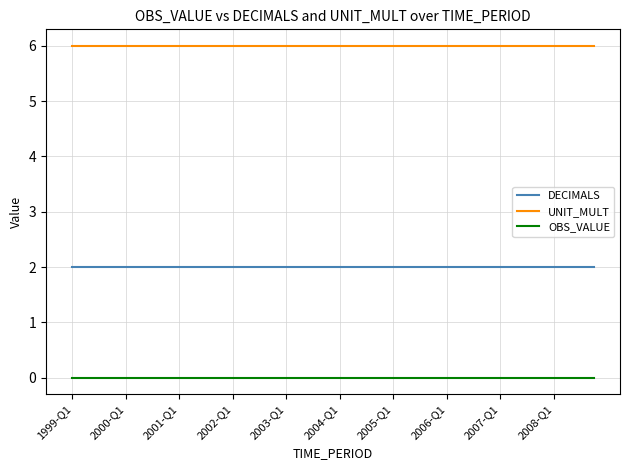

What is the highest value of the UNIT_MULT series?

6